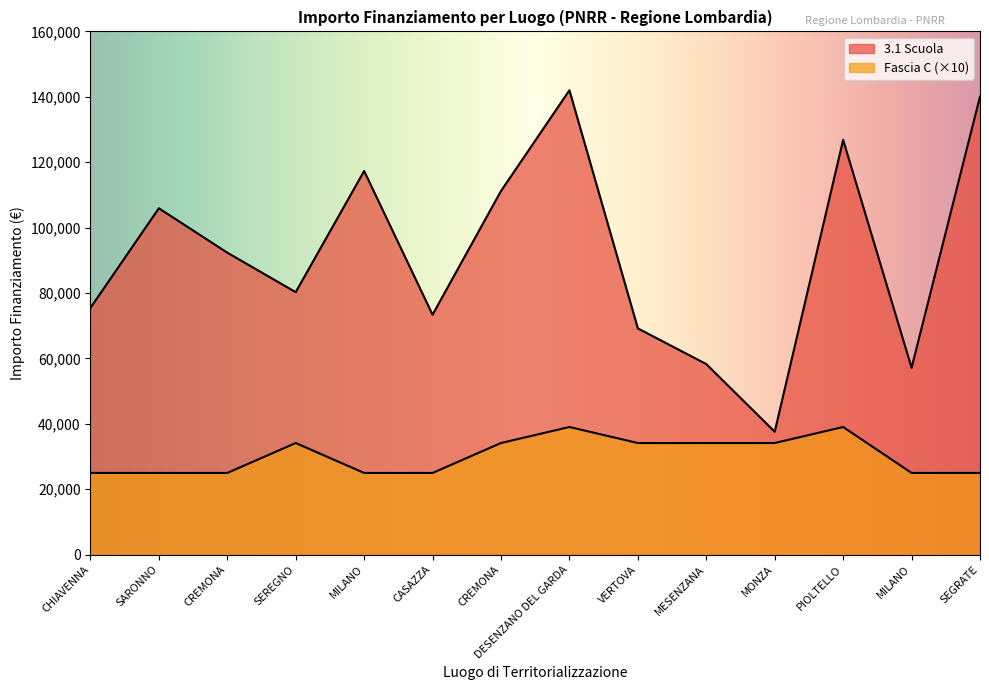

What is the difference between the highest and lowest values at MESENZANA?

24143.5